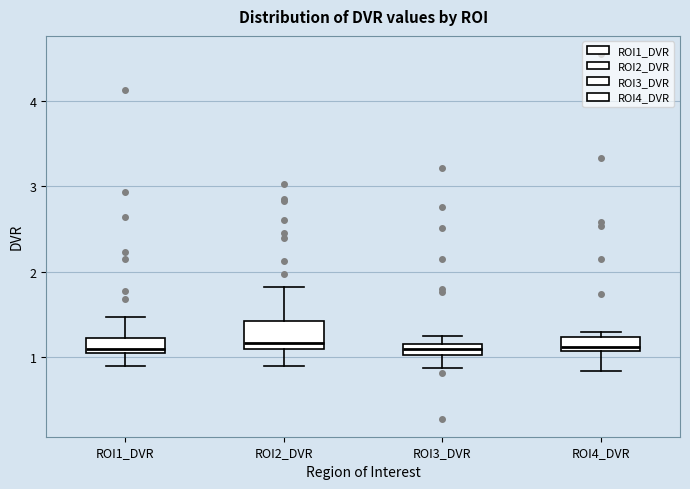

Where is the upper edge of the box for ROI2_DVR on the y-axis? The values are not printed on the chart, so give them approximately, as read against the axis.

1.4